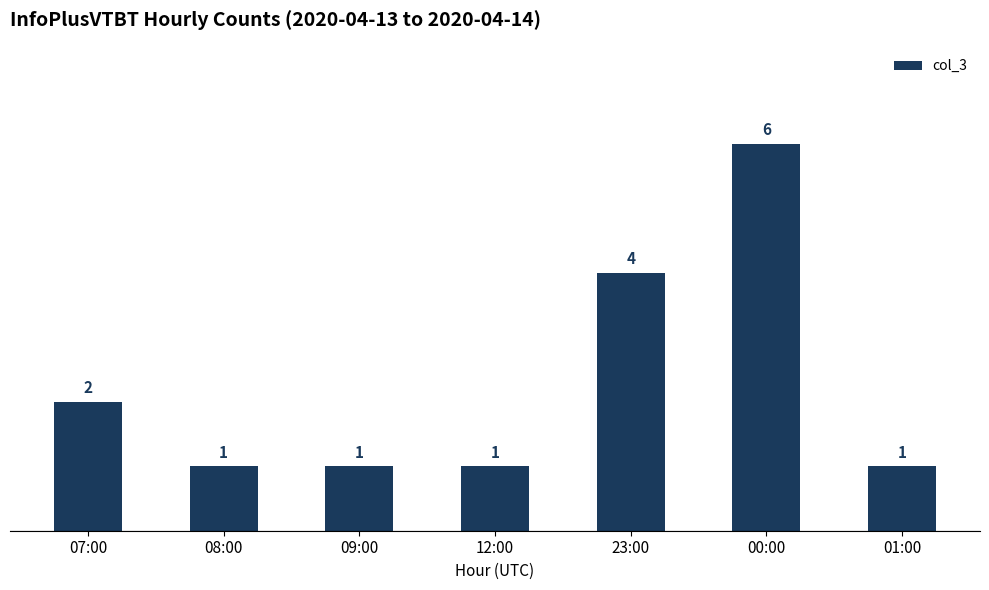

What is the label of the 6th bar from the left?

00:00